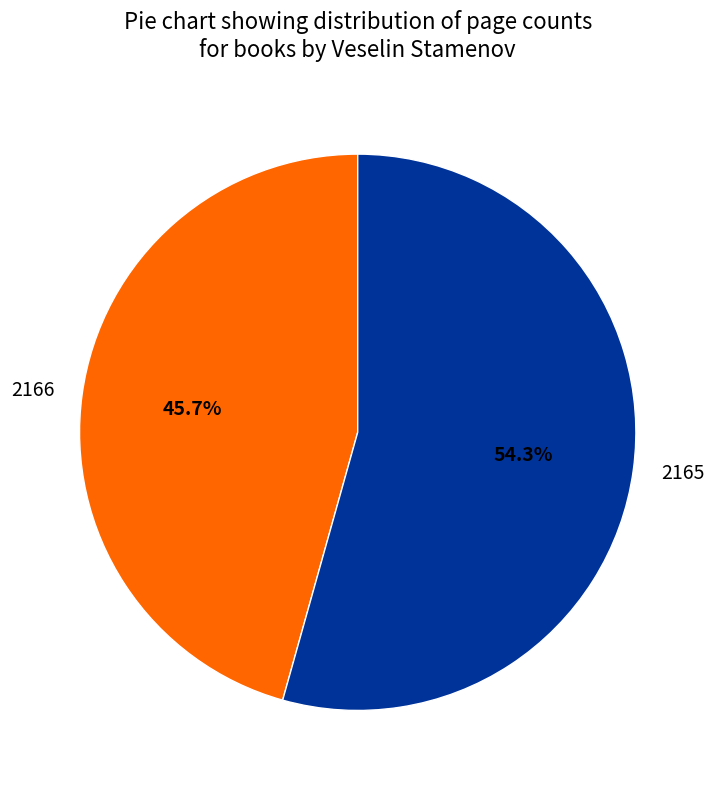

Is it true that 2165 is 54% of the pie?

True